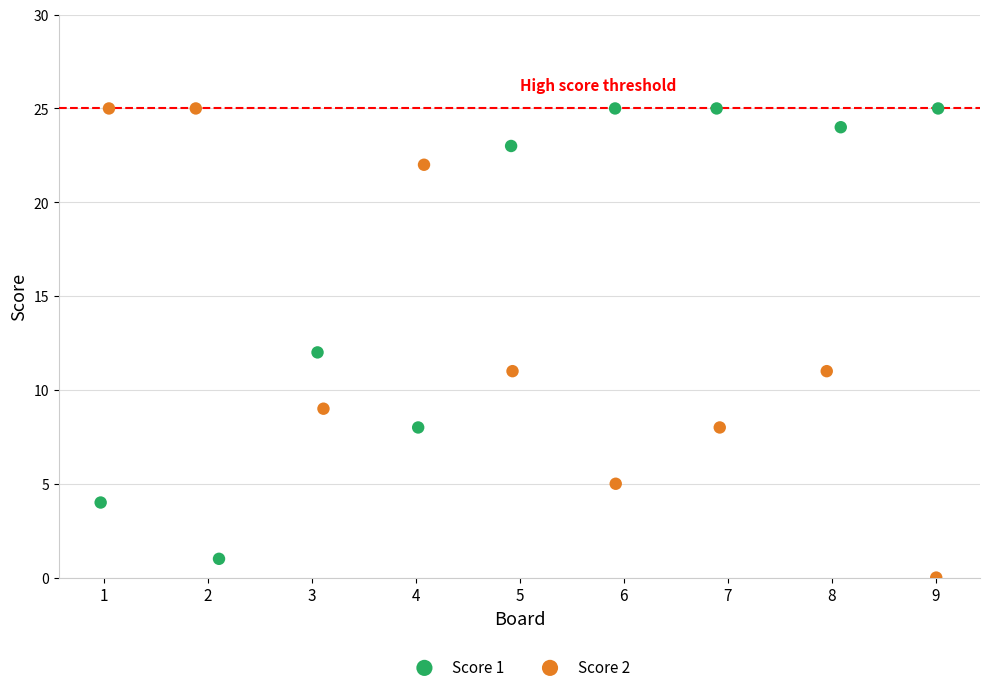

Which series contains the lowest Y value?

Score 2